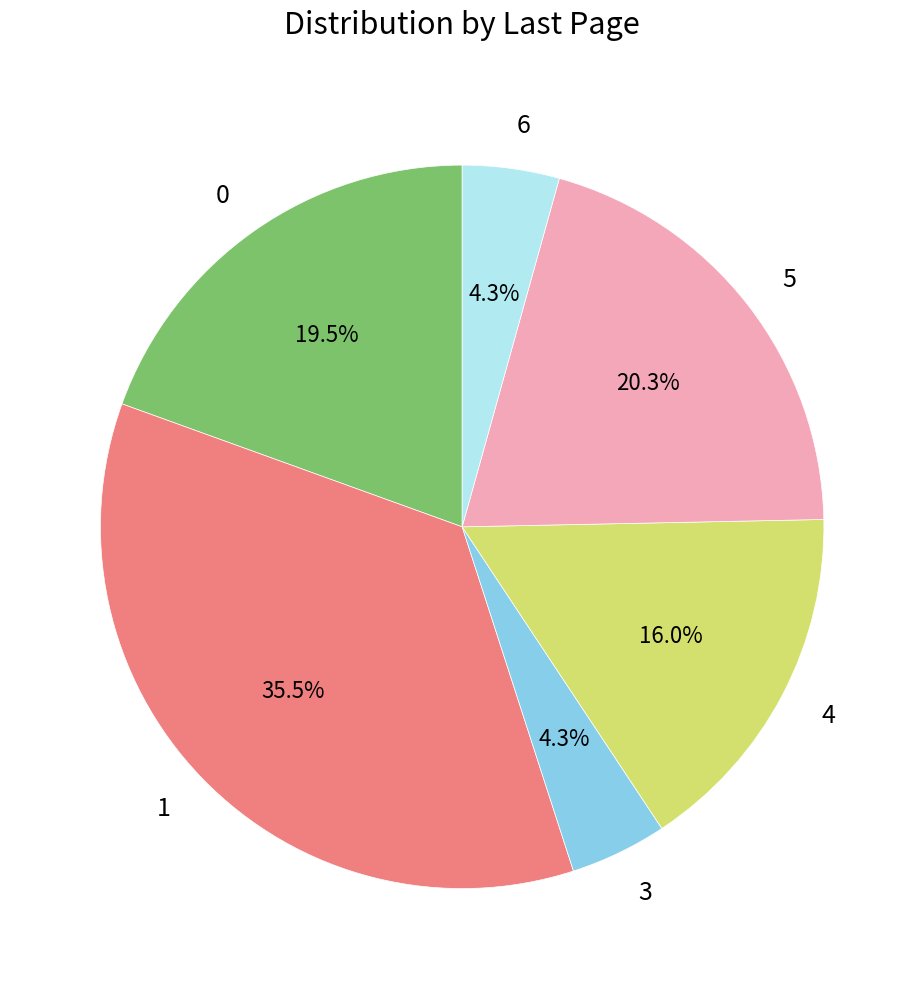

To the nearest percent, what is the average slice percentage?

17%